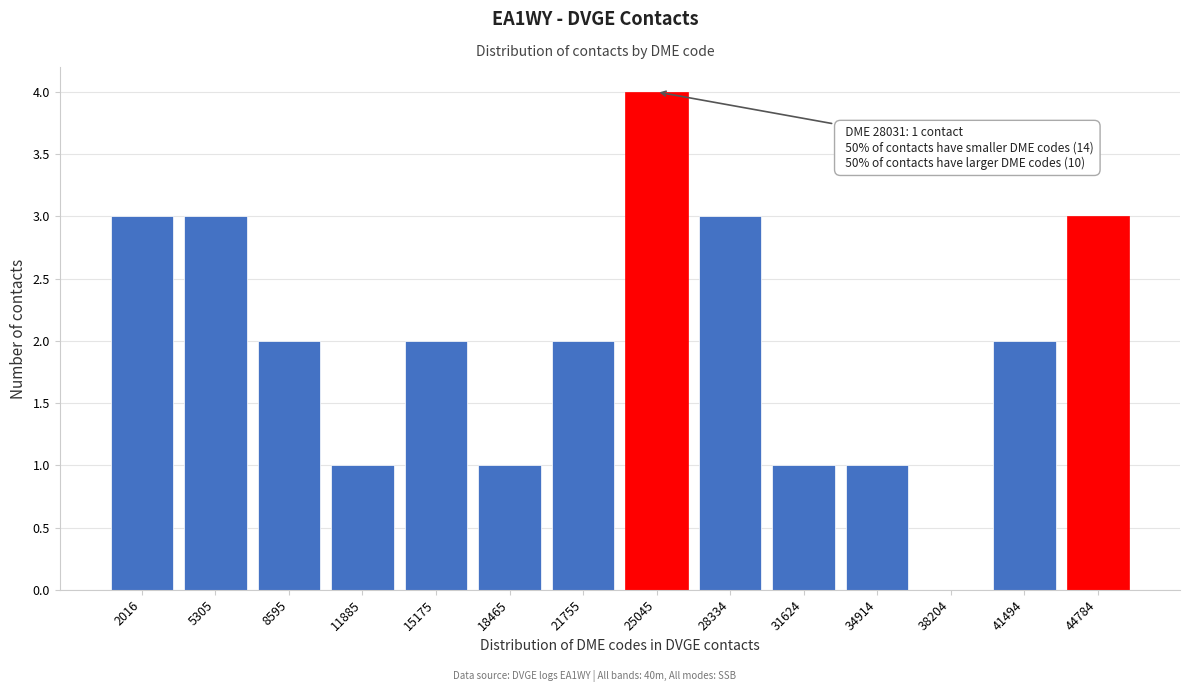

Reading left to right, what are all the values shown in this chart?

2016=3	5305=3	8595=2	11885=1	15175=2	18465=1	21755=2	25045=4	28334=3	31624=1	34914=1	38204=0	41494=2	44784=3